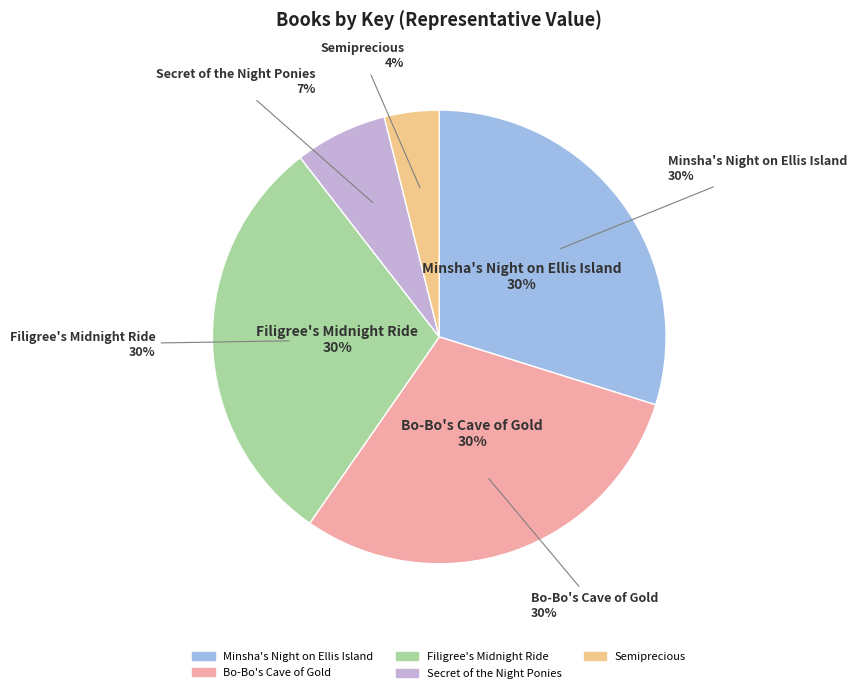

Between Filigree's Midnight Ride and Minsha's Night on Ellis Island, which is larger?

Minsha's Night on Ellis Island